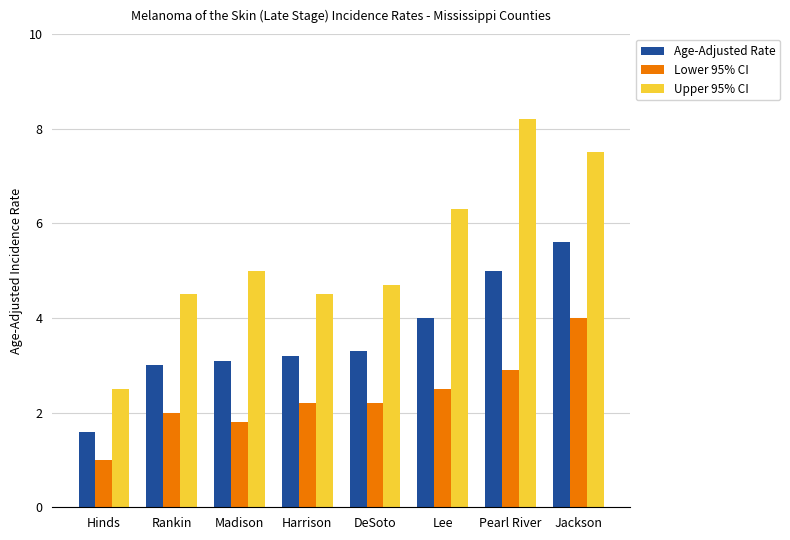

What is the value of the Age-Adjusted Rate bar at the 6th from the left?

4.0